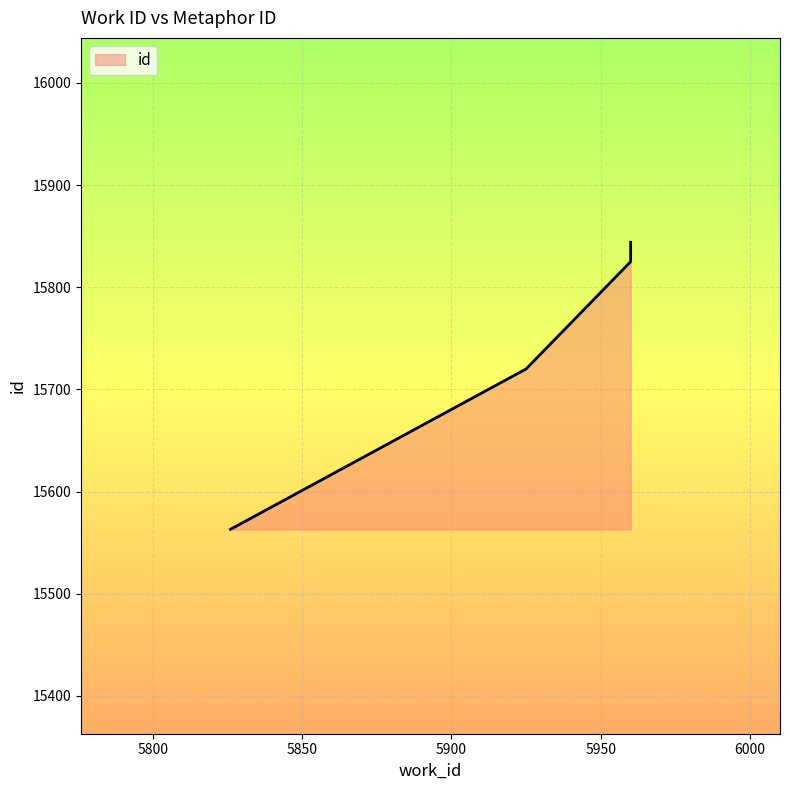

Between 5960 and 5826, which is larger?

5960